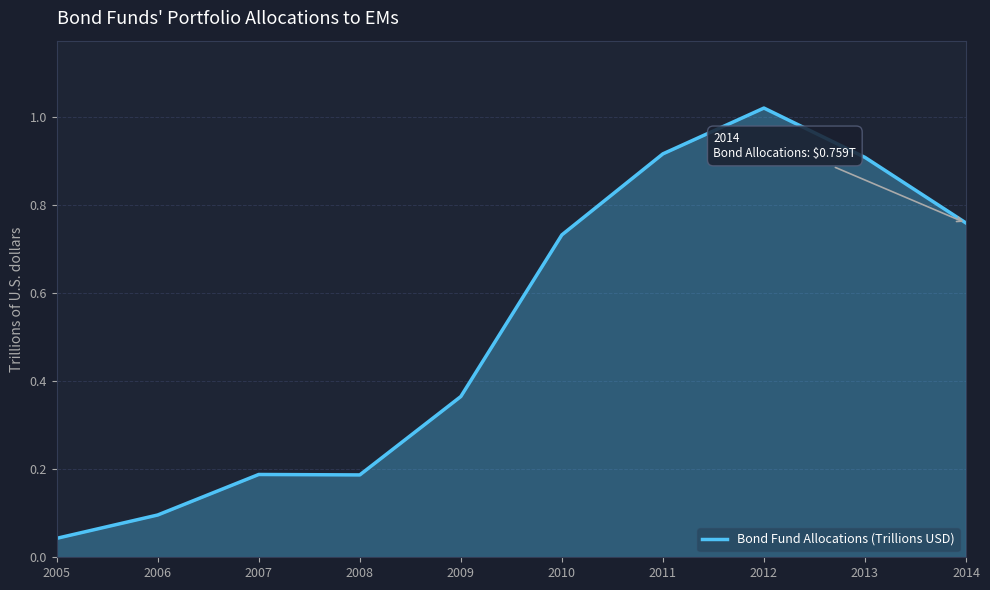

Which category has the lowest value across all series?

2005